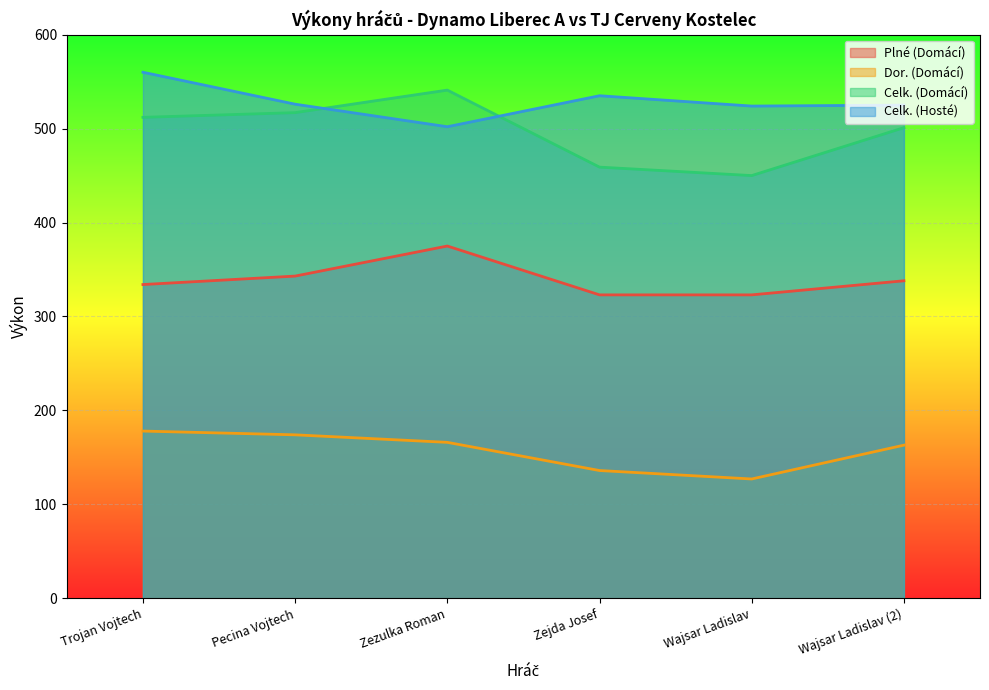

Which category has the highest value across all series?

Trojan Vojtech